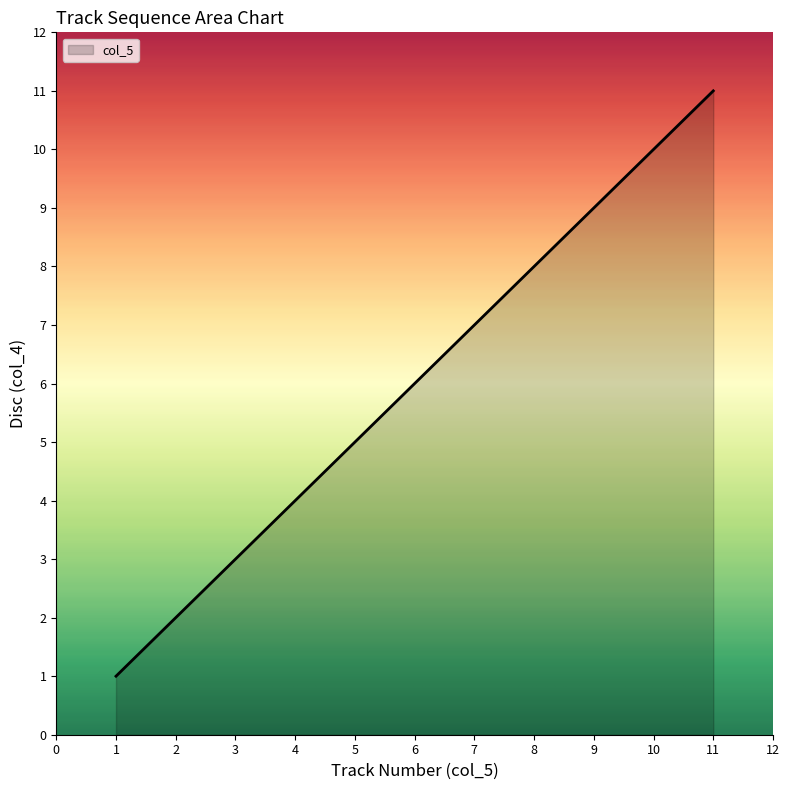

Rank the categories by value from lowest to highest.

1, 2, 3, 4, 5, 6, 7, 8, 9, 10, 11